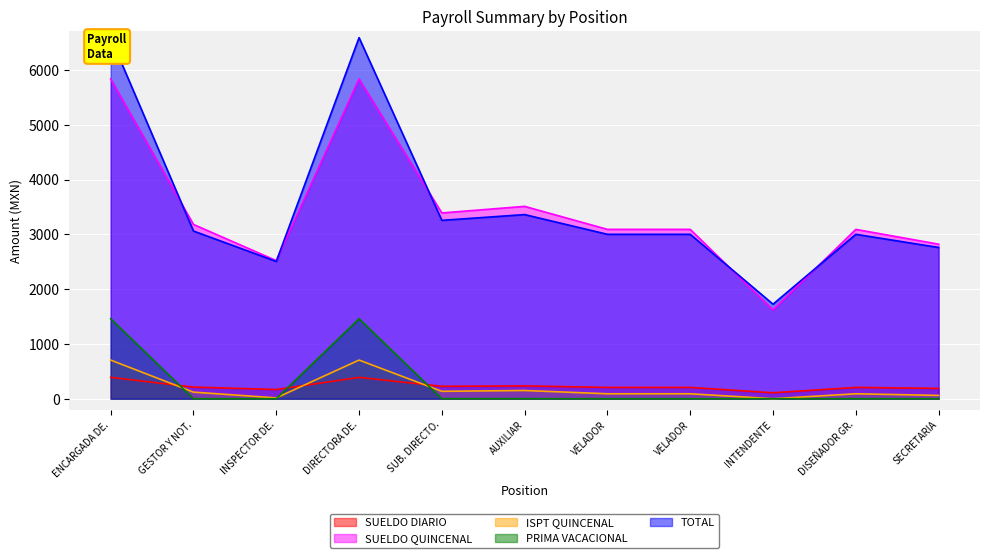

What are all the series names shown in the legend?

SUELDO DIARIO, SUELDO QUINCENAL, ISPT QUINCENAL, PRIMA VACACIONAL, TOTAL